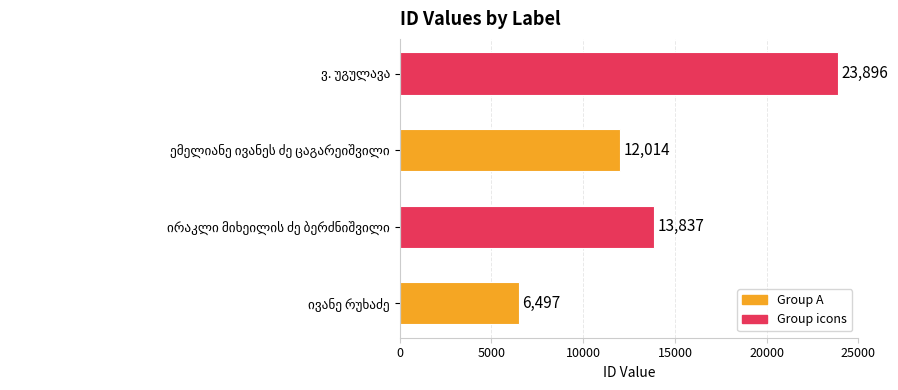

How many bars are there in total?

4